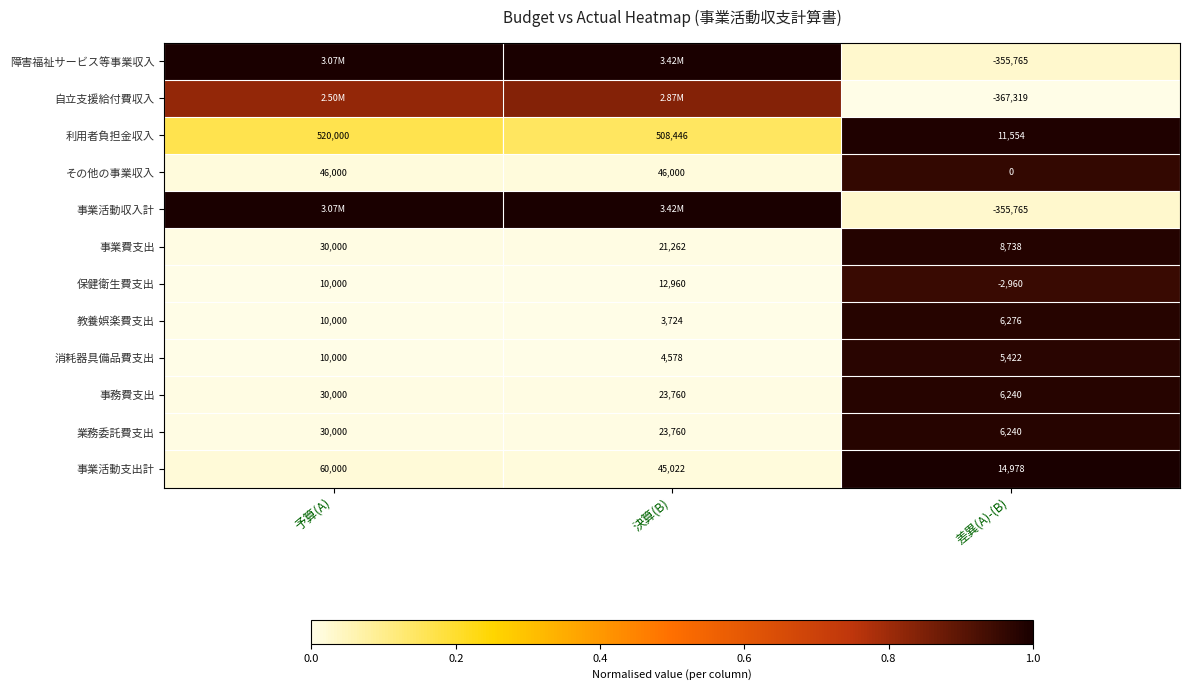

List the labels in order of 利用者負担金収入 value, smallest first.

差異(A)-(B), 決算(B), 予算(A)